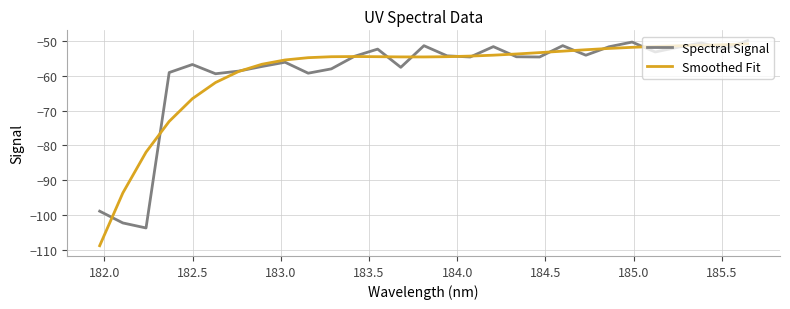

What is the difference between the maximum and second lowest values in the Smoothed Fit series?

42.7